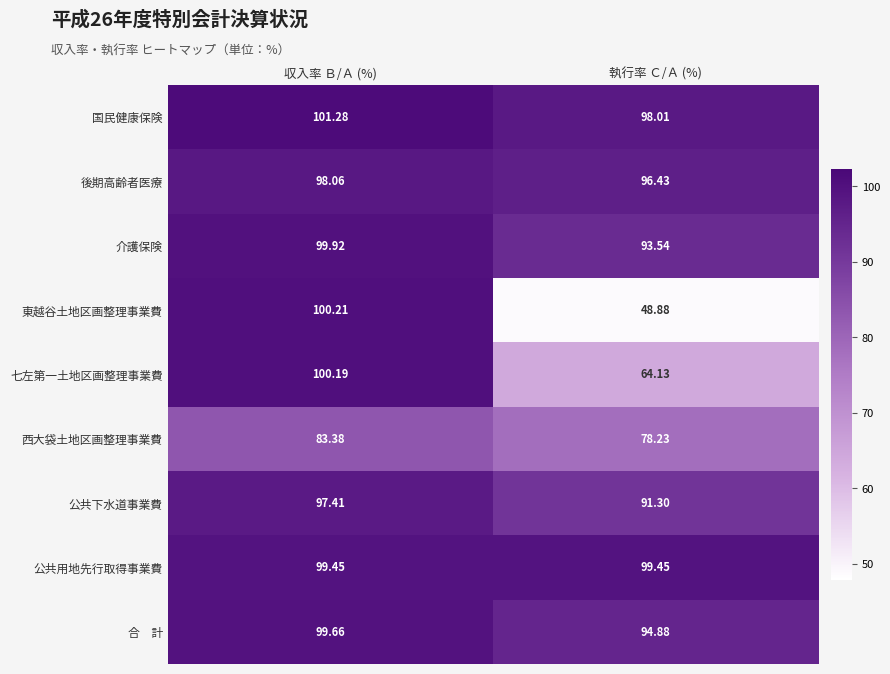

At which label is 介護保険 closest to 96?

執行率 Ｃ/Ａ (%)